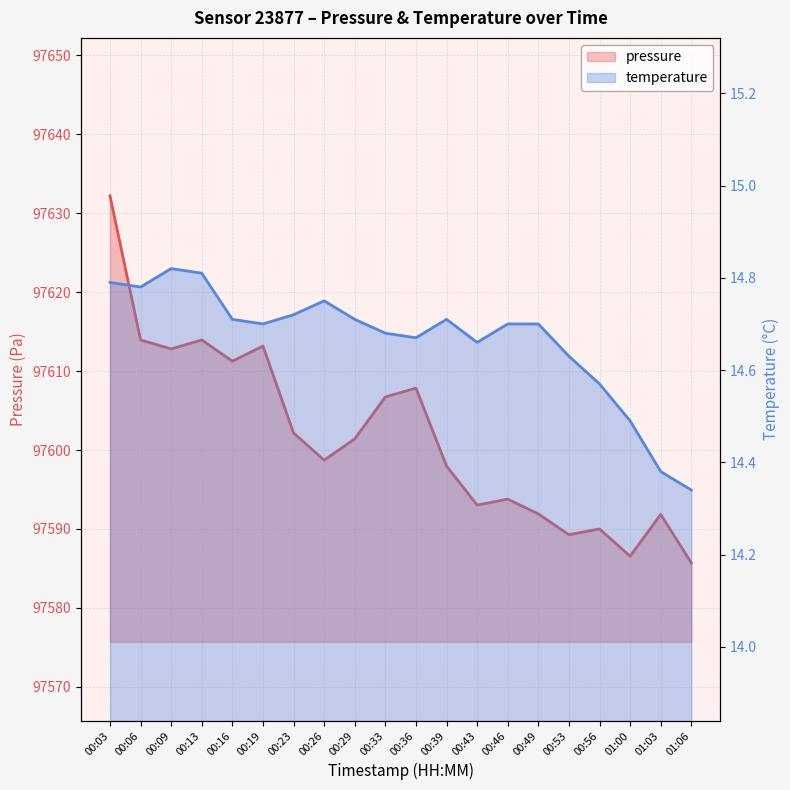

What position from the right is 00:56?

4